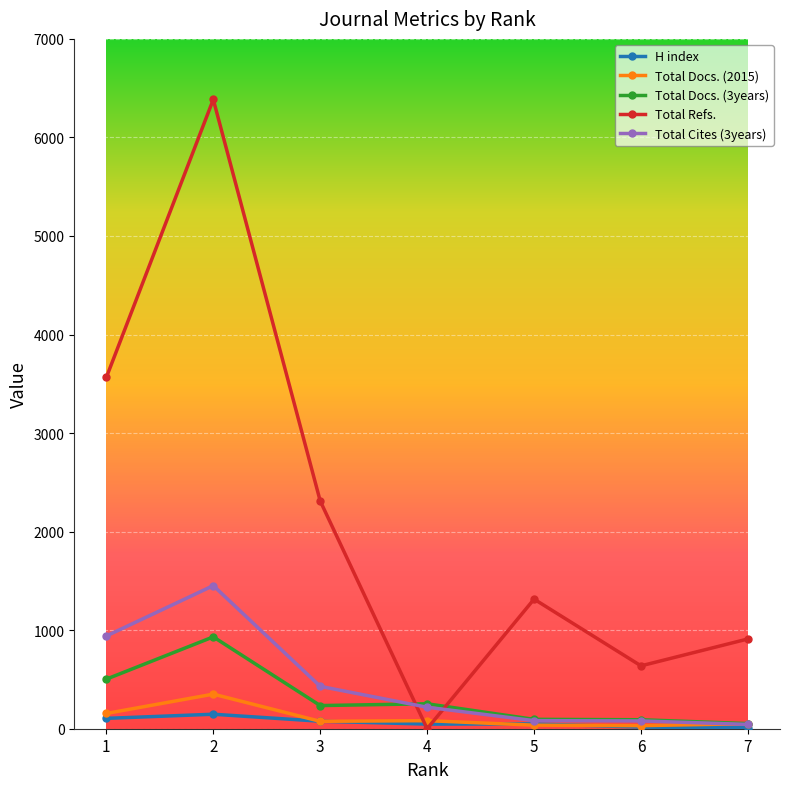

How many lines are shown in the chart?

5